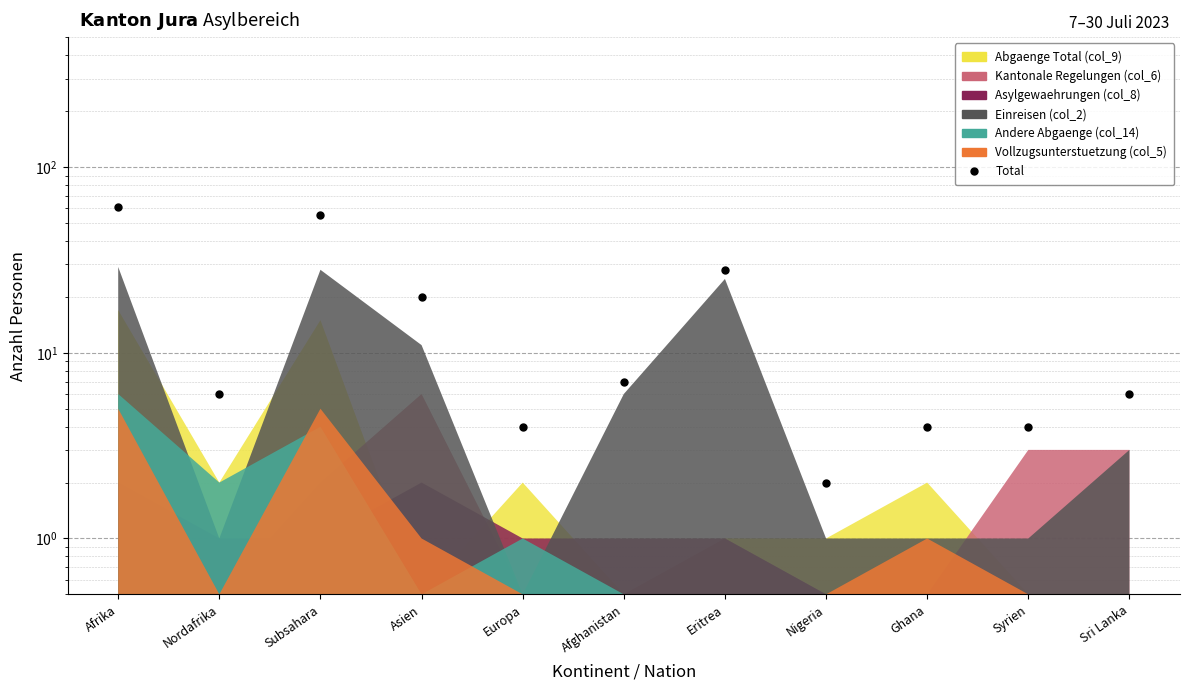

What is the value of the 3rd point from the left?

55